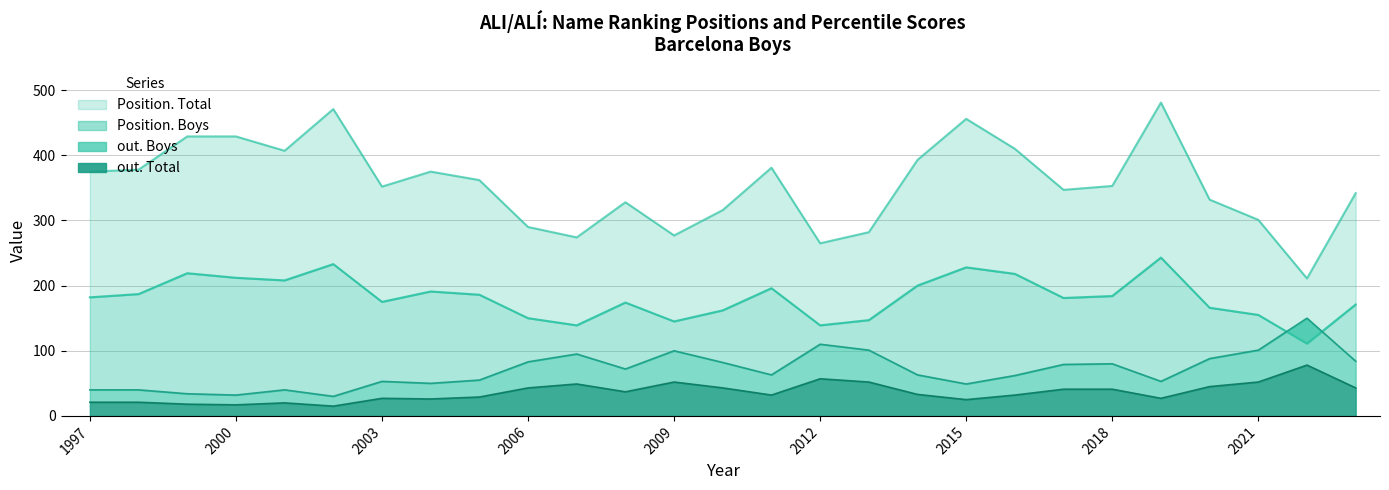

Which category has the lowest value across all series?

2002